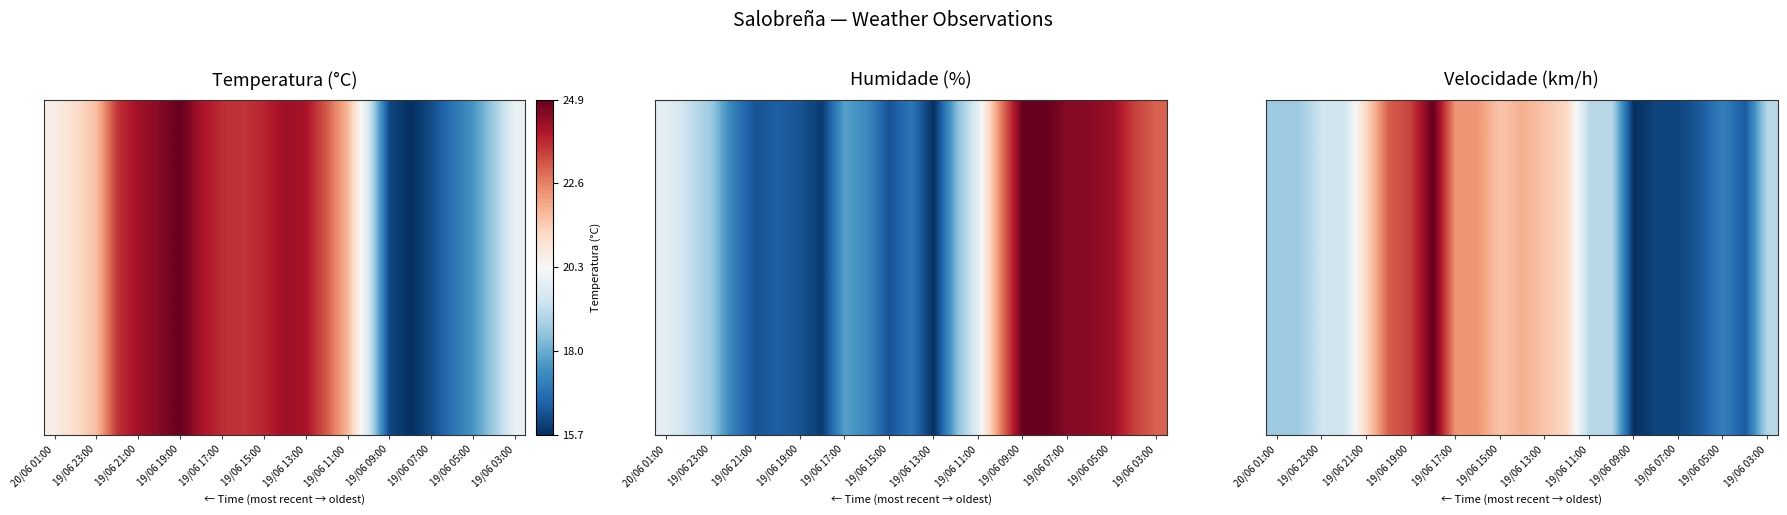

What is the average value?

0.4